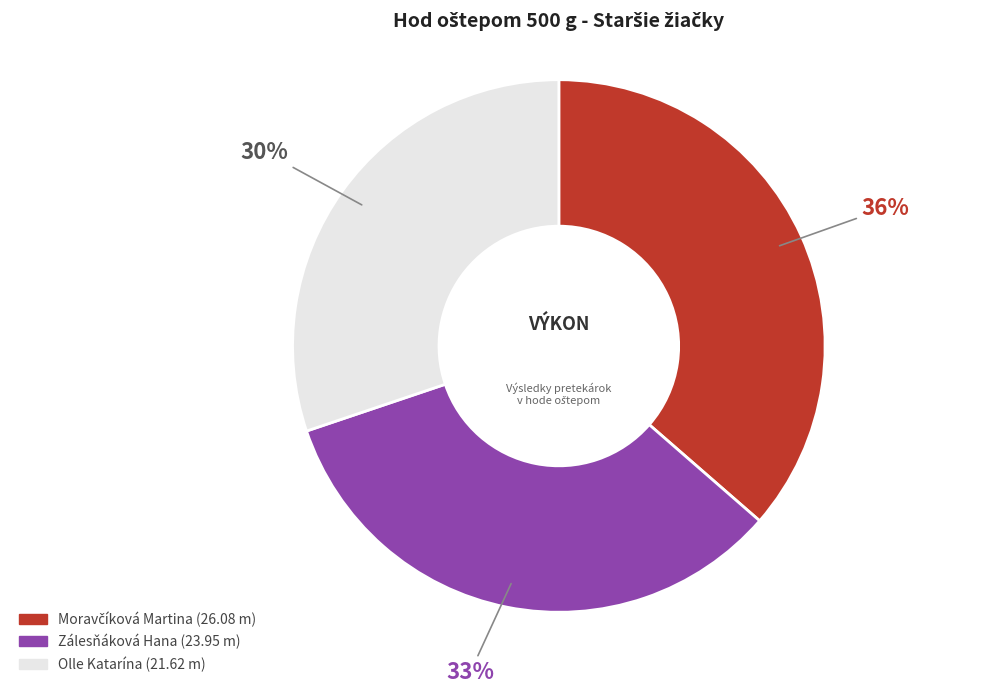

Which has a higher value, Zálesňáková Hana or Olle Katarína?

Zálesňáková Hana